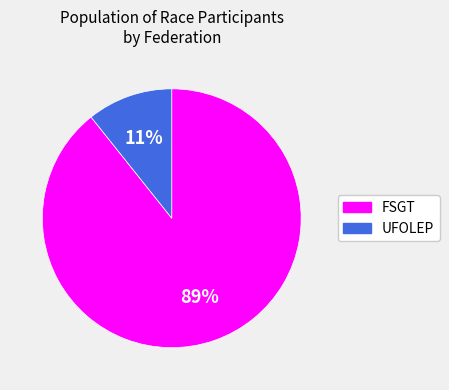

Which slice is the largest?

FSGT